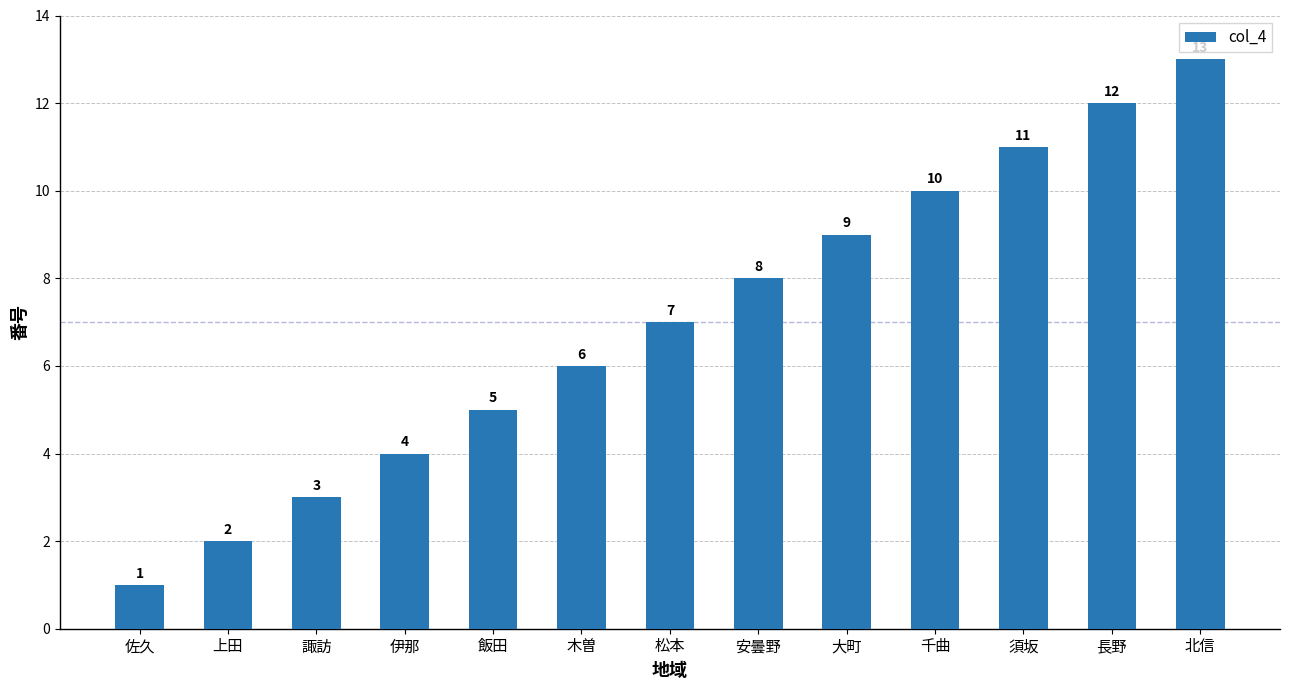

What is the ratio of the value at 長野 to the value at 北信?

0.9